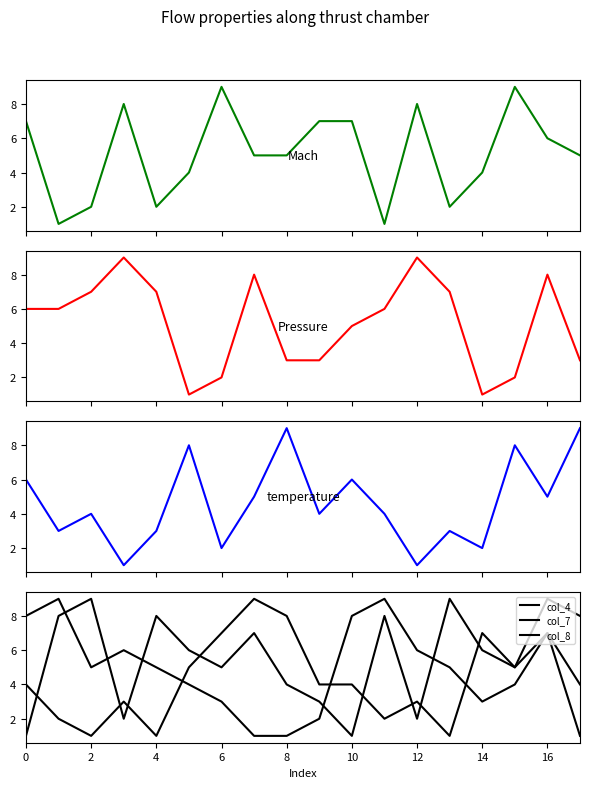

True or false: col_7 and Pressure intersect in this chart.

True